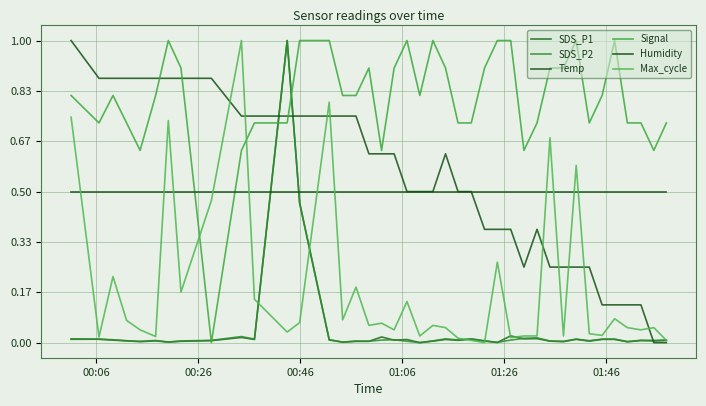

Does the chart have visible grid lines?

Yes